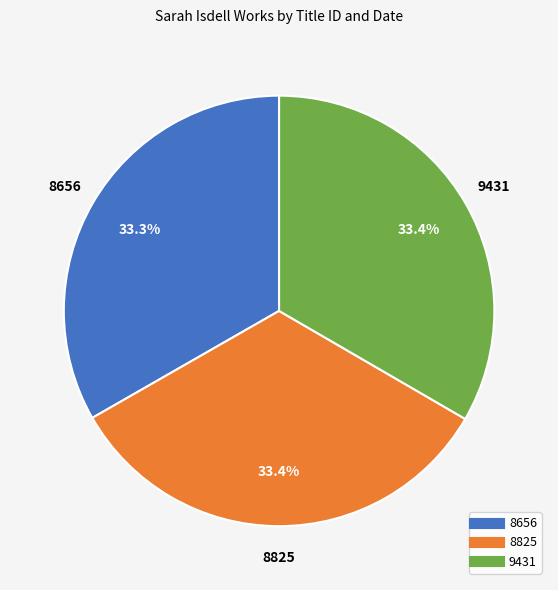

What is the ratio of the value at 9431 to the value at 8656?

1.0